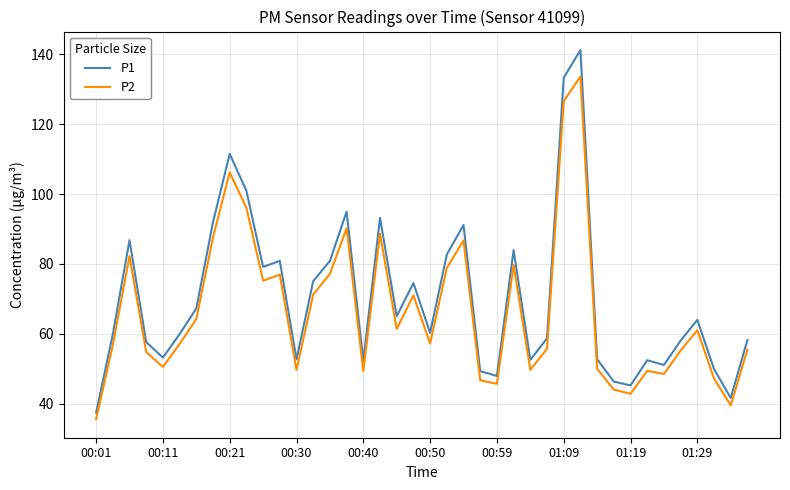

Rank the series by their maximum value, from lowest to highest.

P2, P1